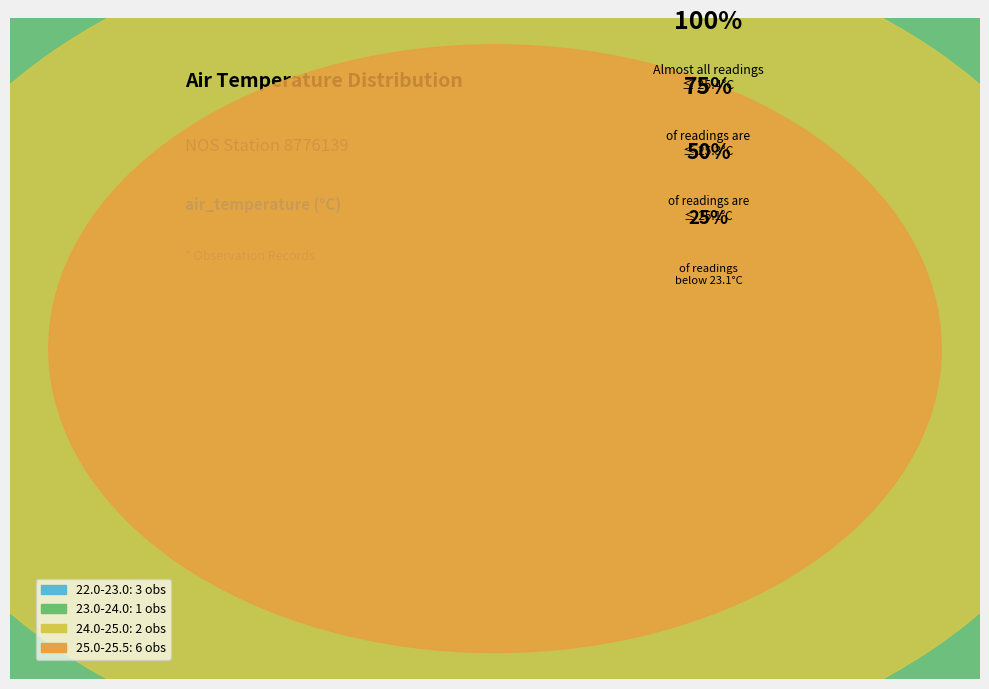

Is it true that 23.0 is 8% of the pie?

True